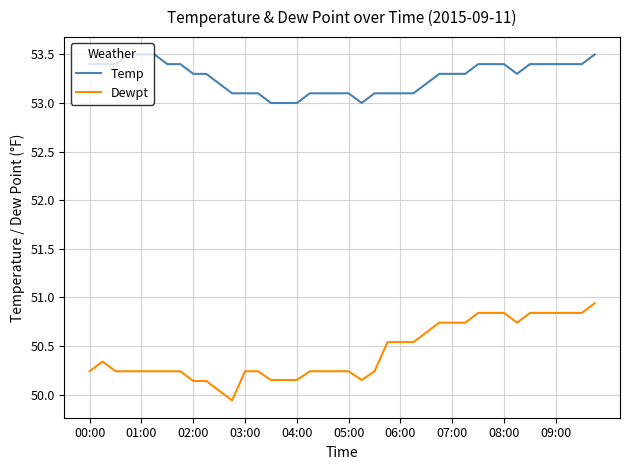

What is the greatest value displayed?

53.5